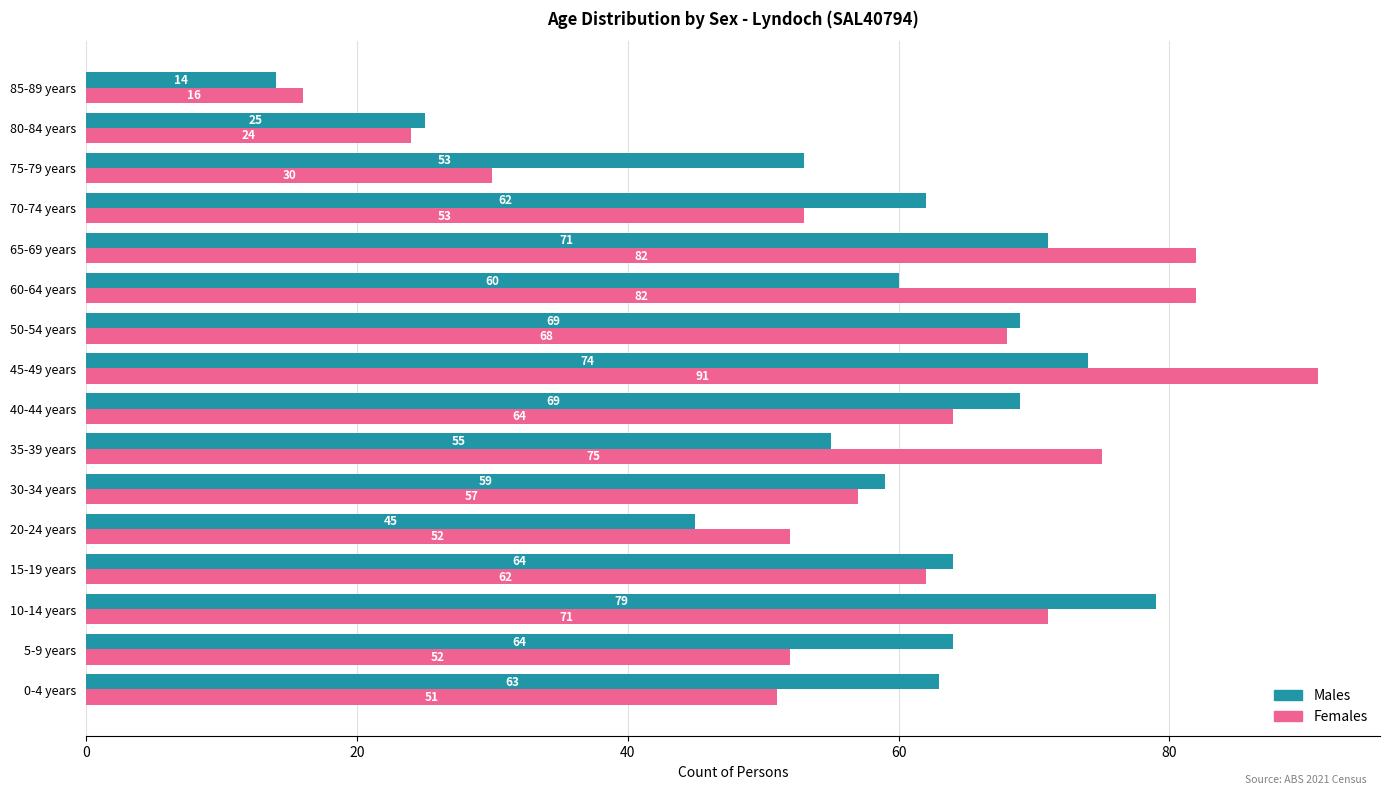

What is the average value of the Males series?

58